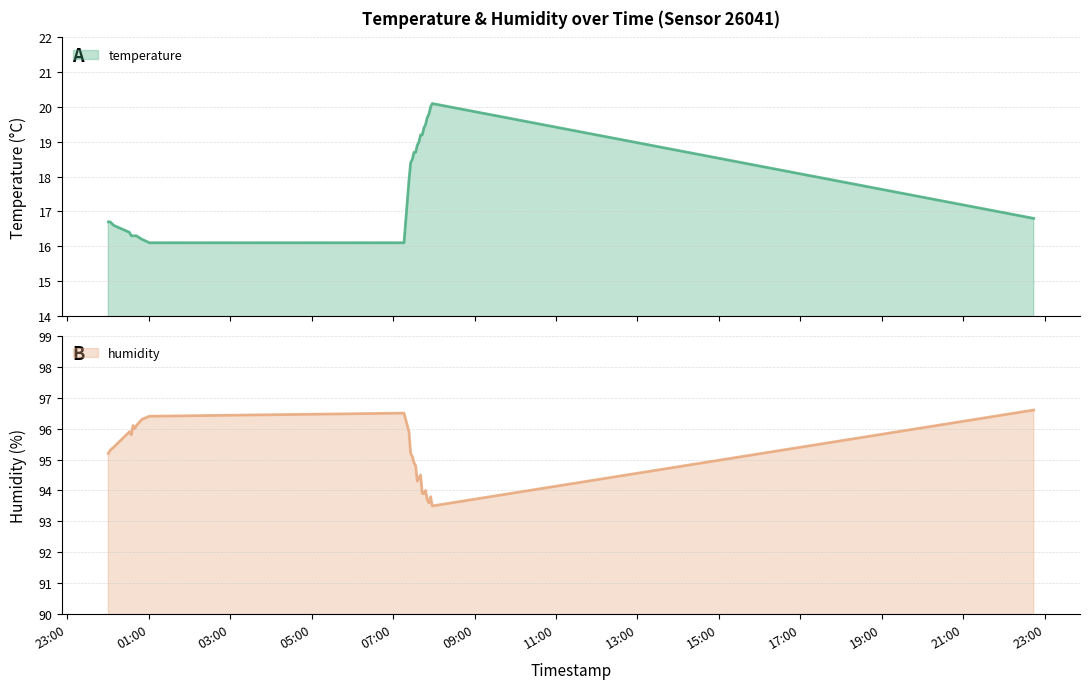

True or false: temperature and humidity cross at least once.

False